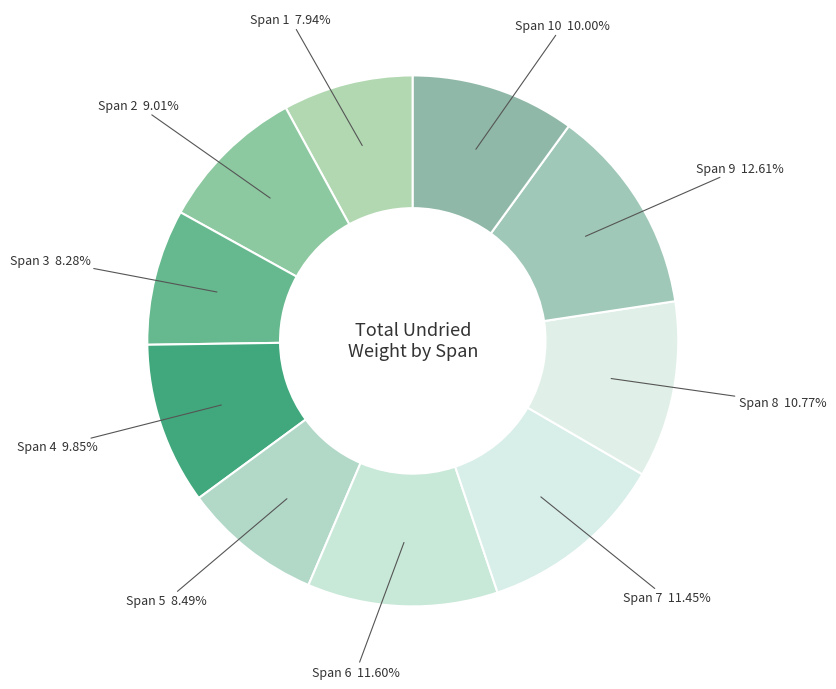

Is it true that Span 1 is 8% of the pie?

True